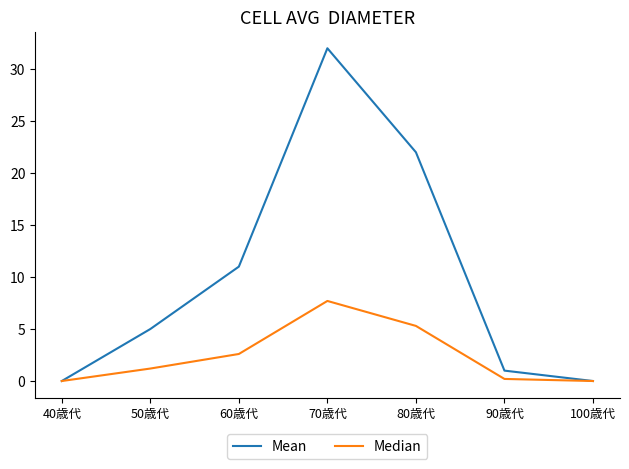

How many lines are shown in the chart?

2